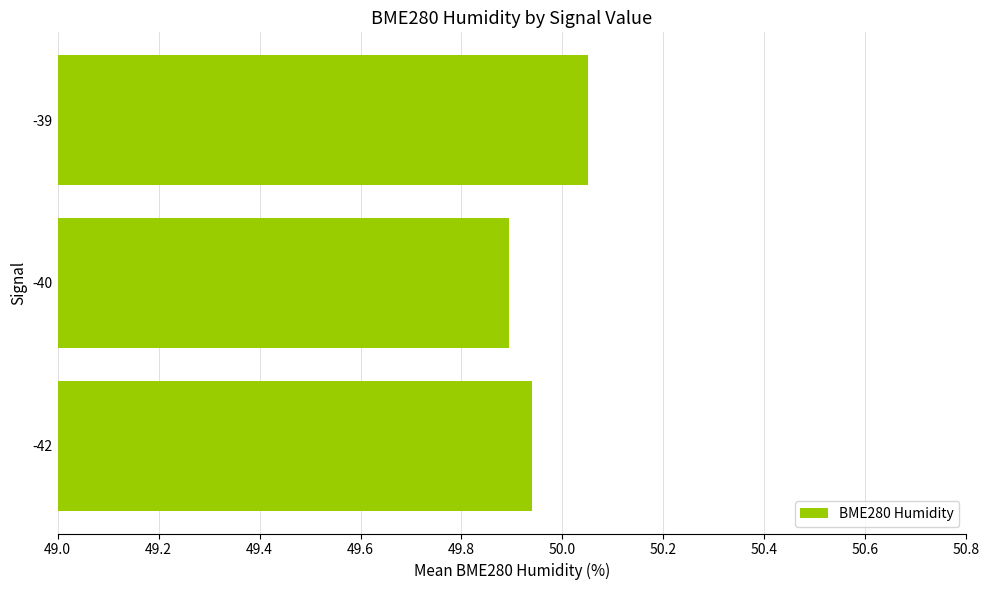

True or false: the data shows 83.5 at -39.

False